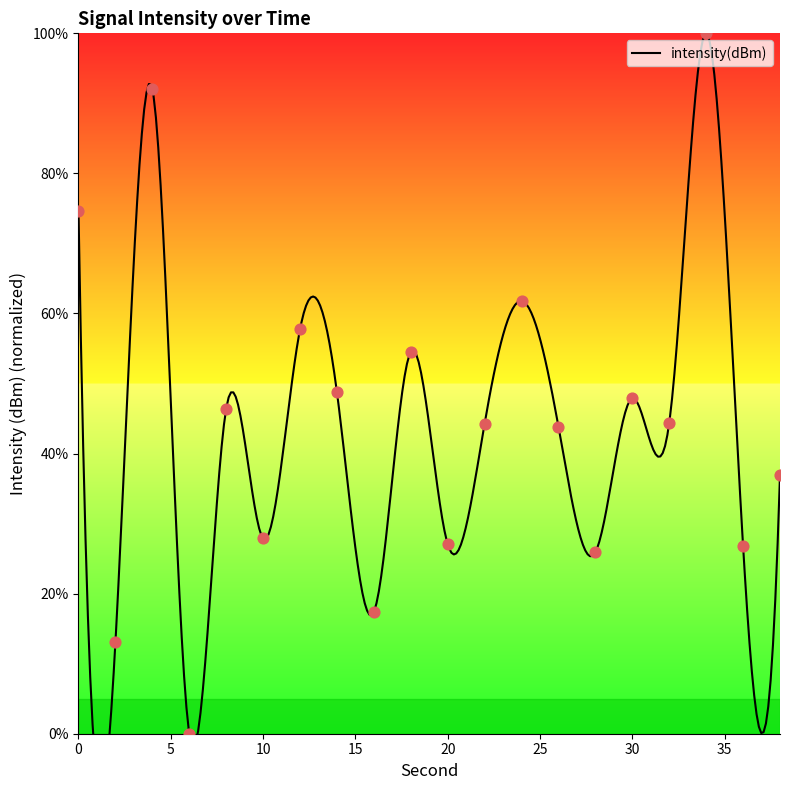

Which has a higher value, 6 or 14?

14